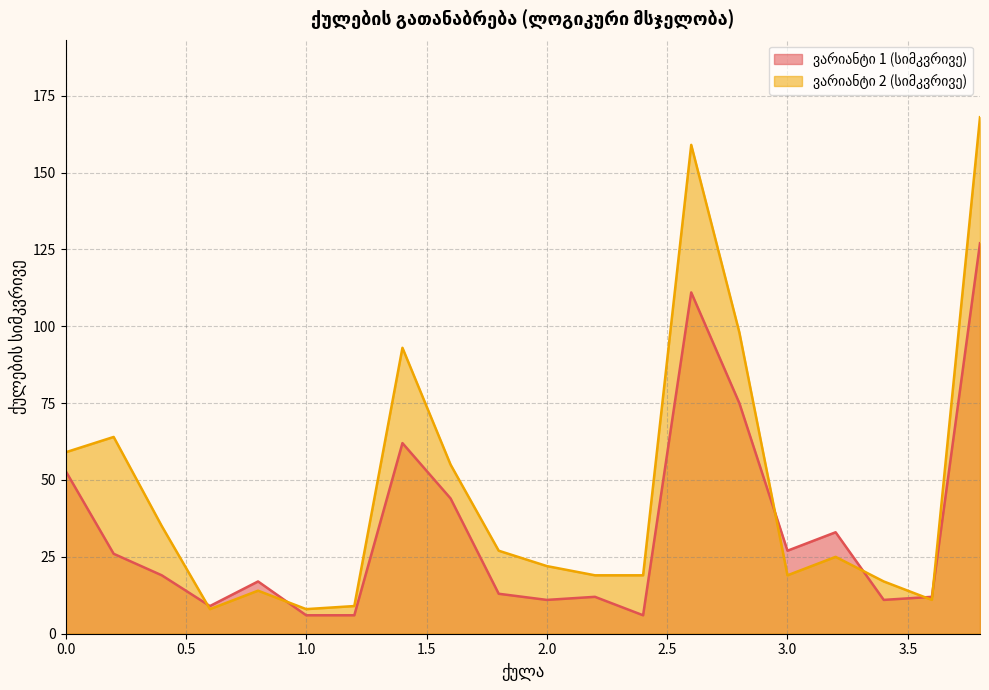

What is the difference between the maximum and minimum values in the ვარიანტი 1 (სიმკვრივე) series?

121